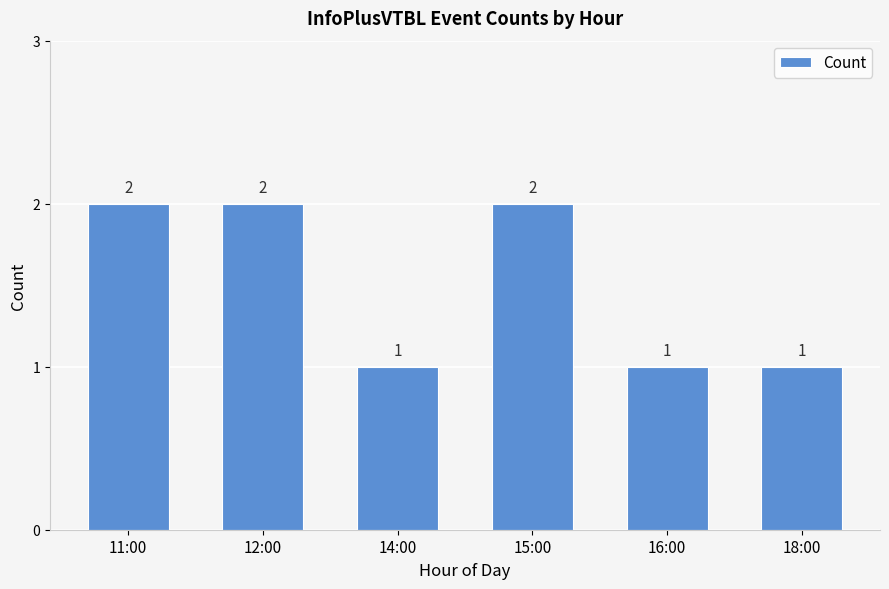

What is the greatest value displayed?

2